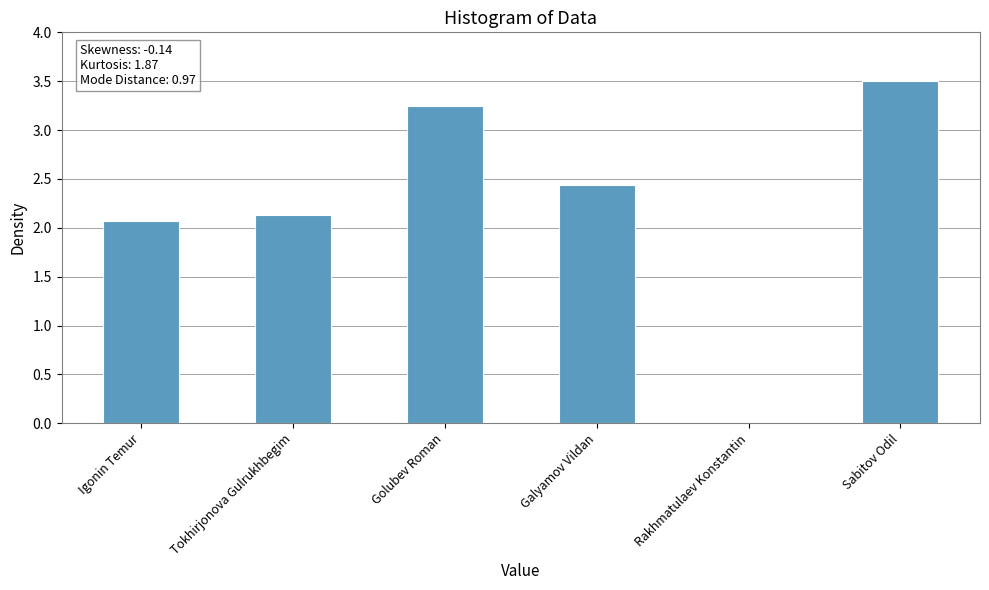

Are the bars horizontal?

No